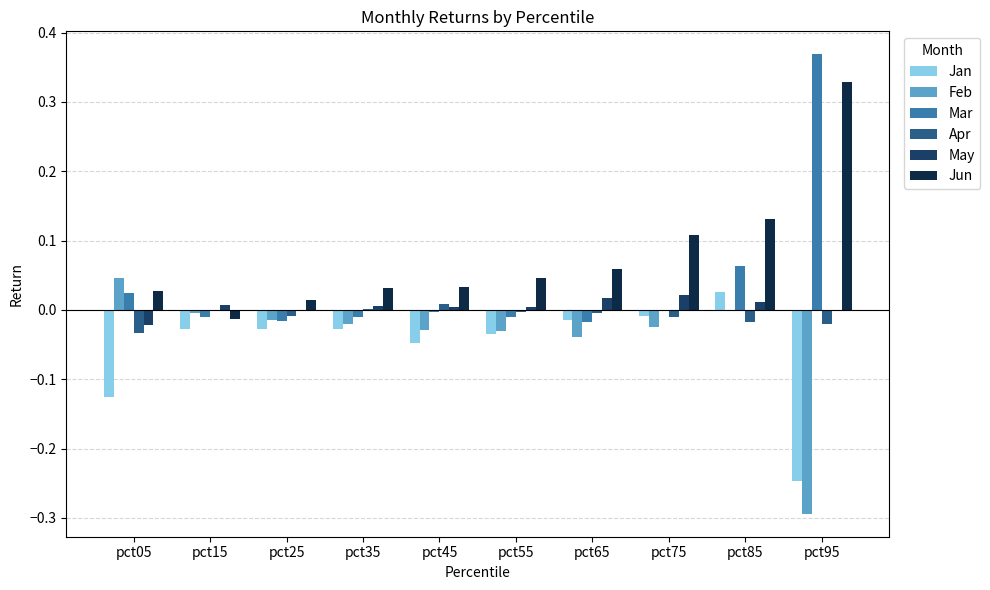

What are all the series names shown in the legend?

Jan, Feb, Mar, Apr, May, Jun